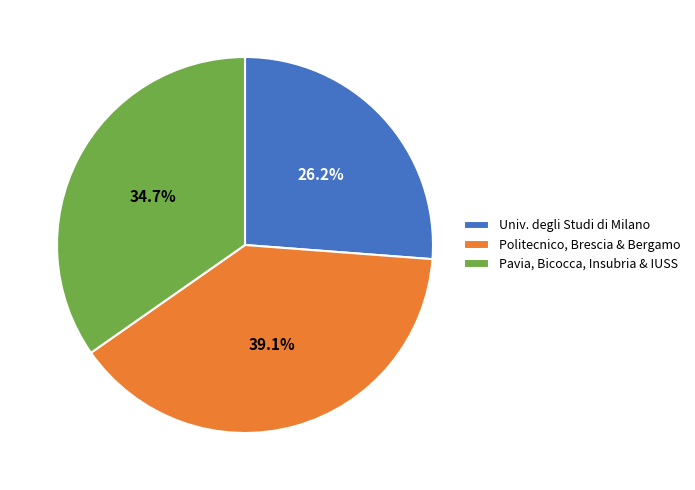

Which slice is the largest?

Politecnico, Brescia & Bergamo